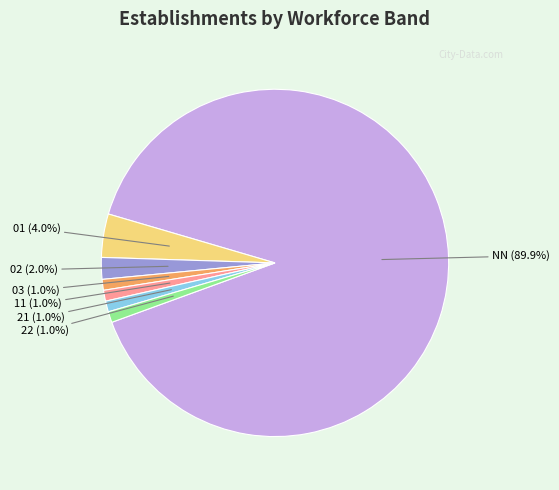

What is the ratio of the value at 01 to the value at 22?

4.0